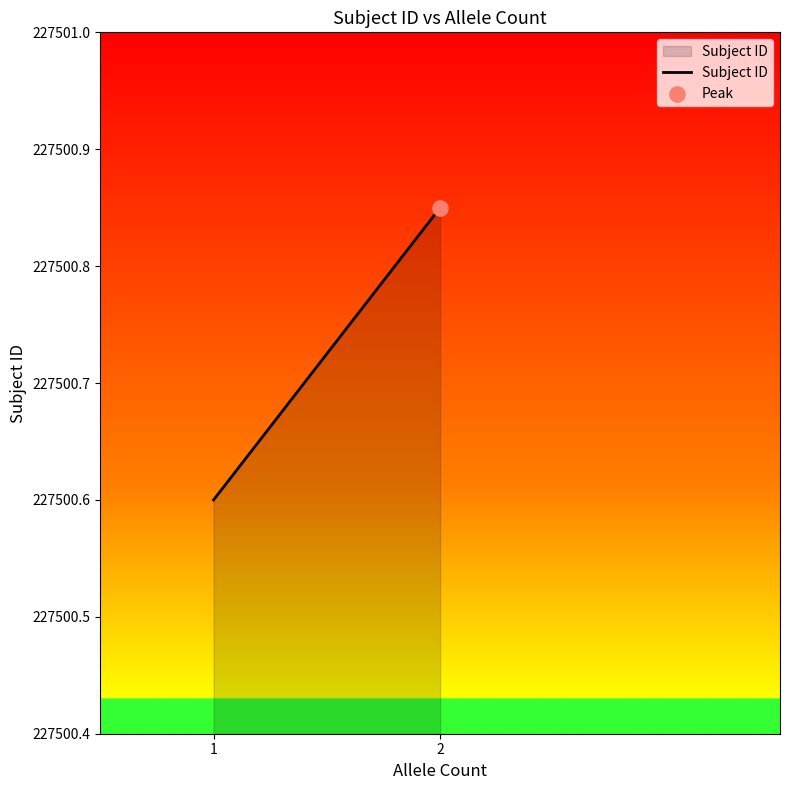

What is the change in value from 1 to 2?

+0.2